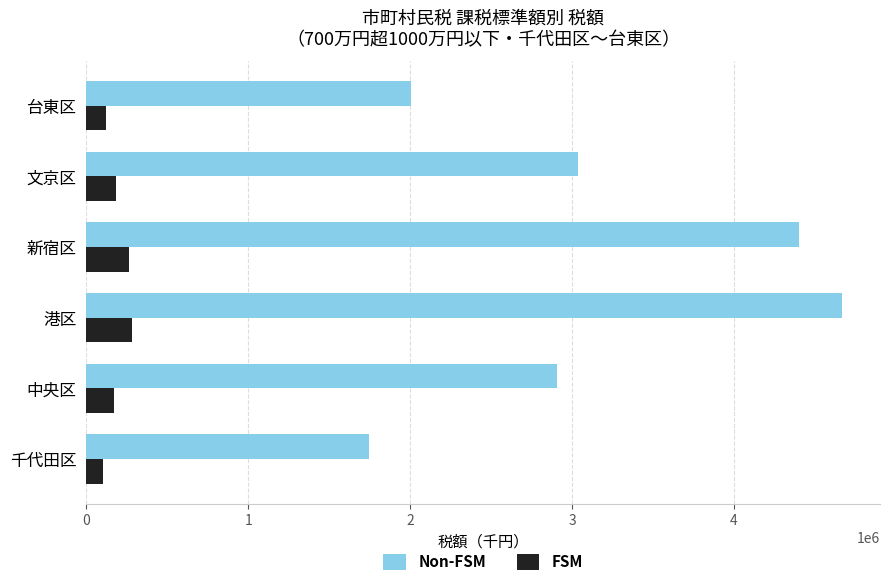

Which category has the highest value across all series?

港区